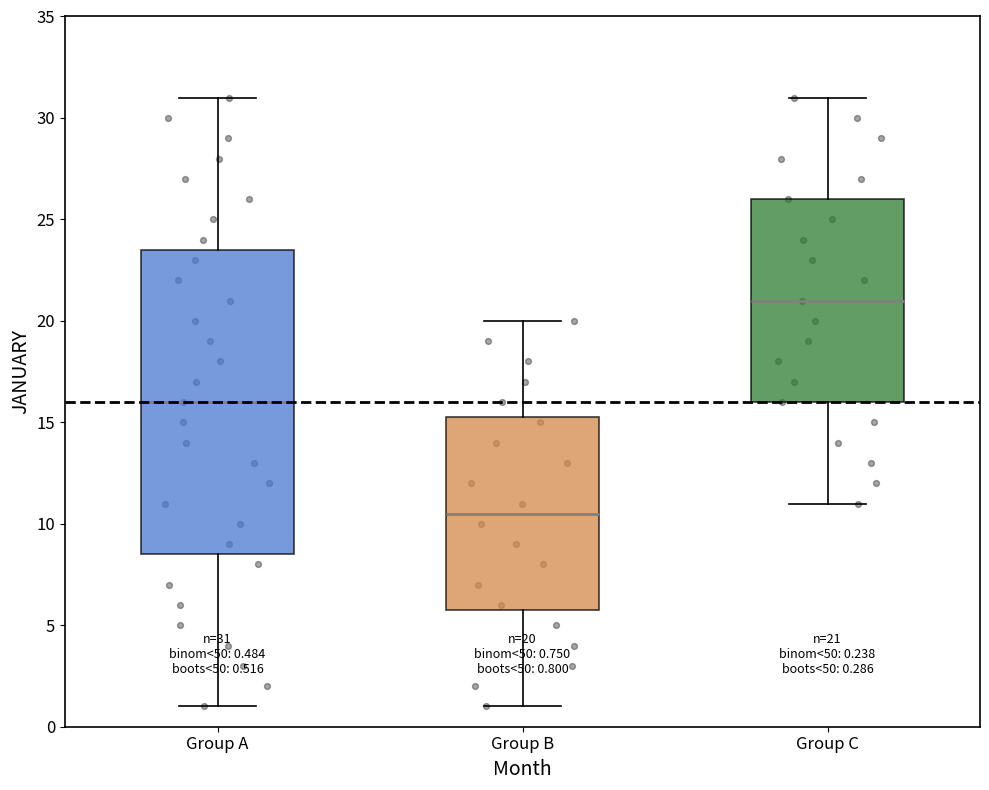

Comparing the boxes themselves (not the whiskers), which one is the tallest?

Group A